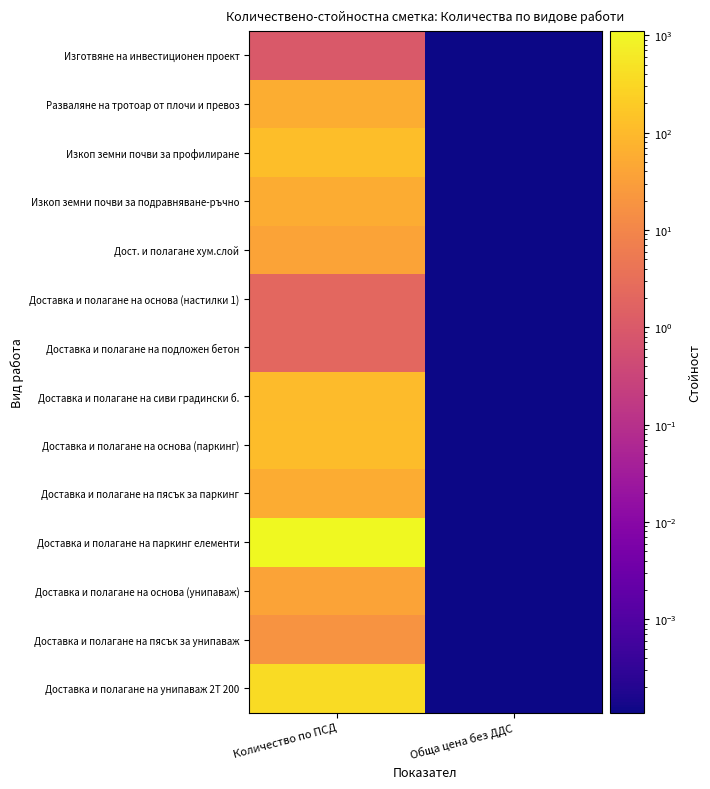

At which category is the sum across all series the highest?

Количество по ПСД